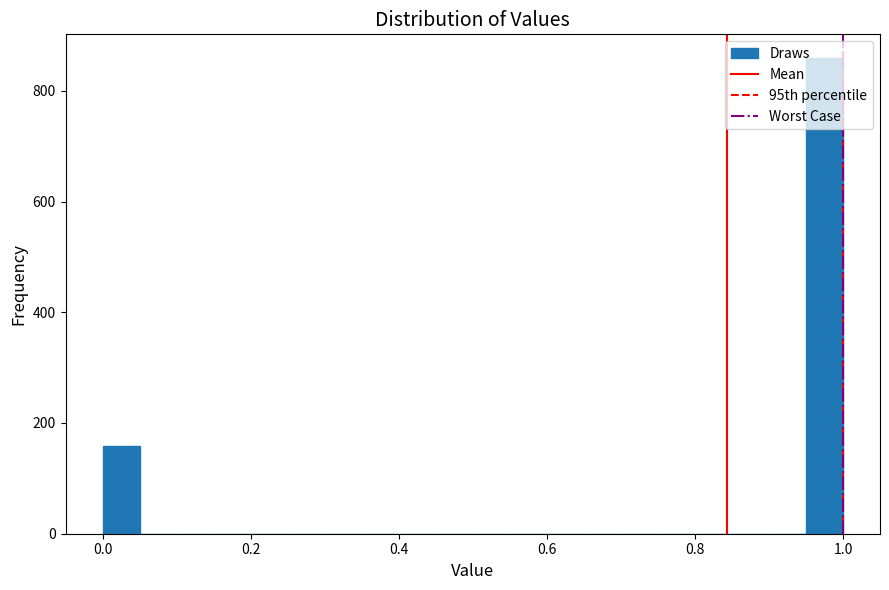

Around what value on the x-axis is the tallest bar? Give the approximate position of its centre, as read against the axis.

0.98